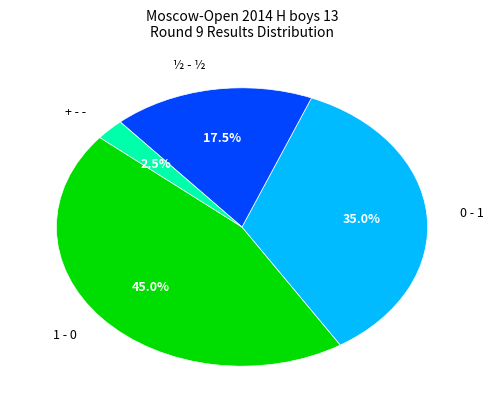

What percentage is the 0 - 1 slice, to the nearest percent?

35%